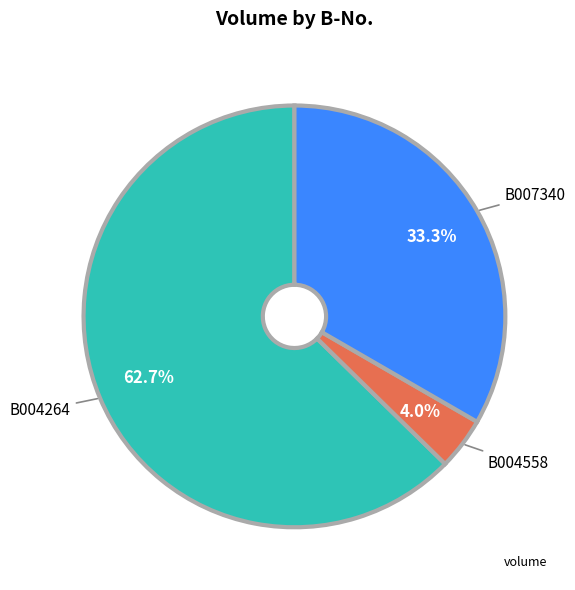

Is there any slice that represents more than half of the pie?

Yes